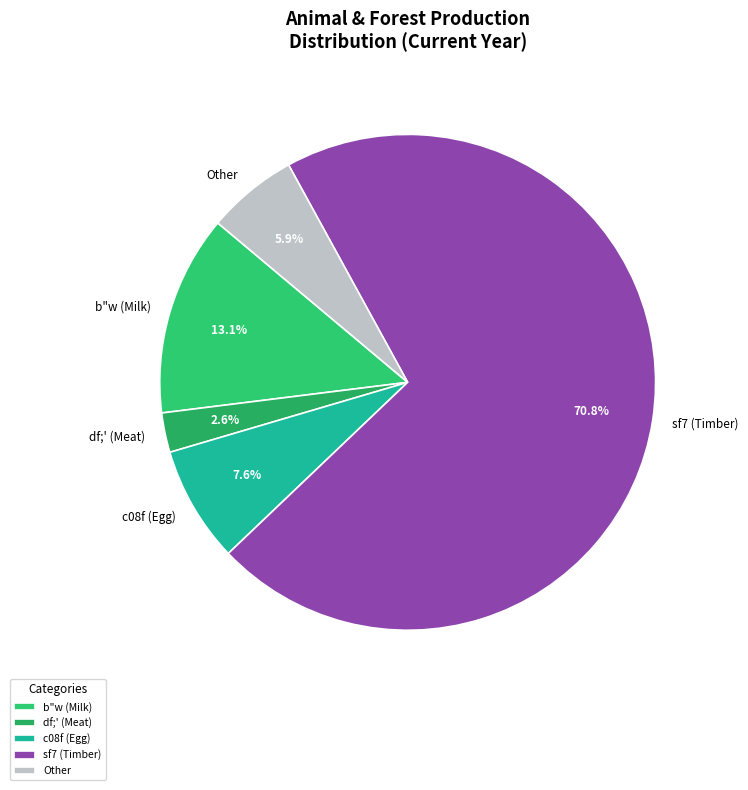

Which category has the biggest portion of the pie?

sf7 (Timber)